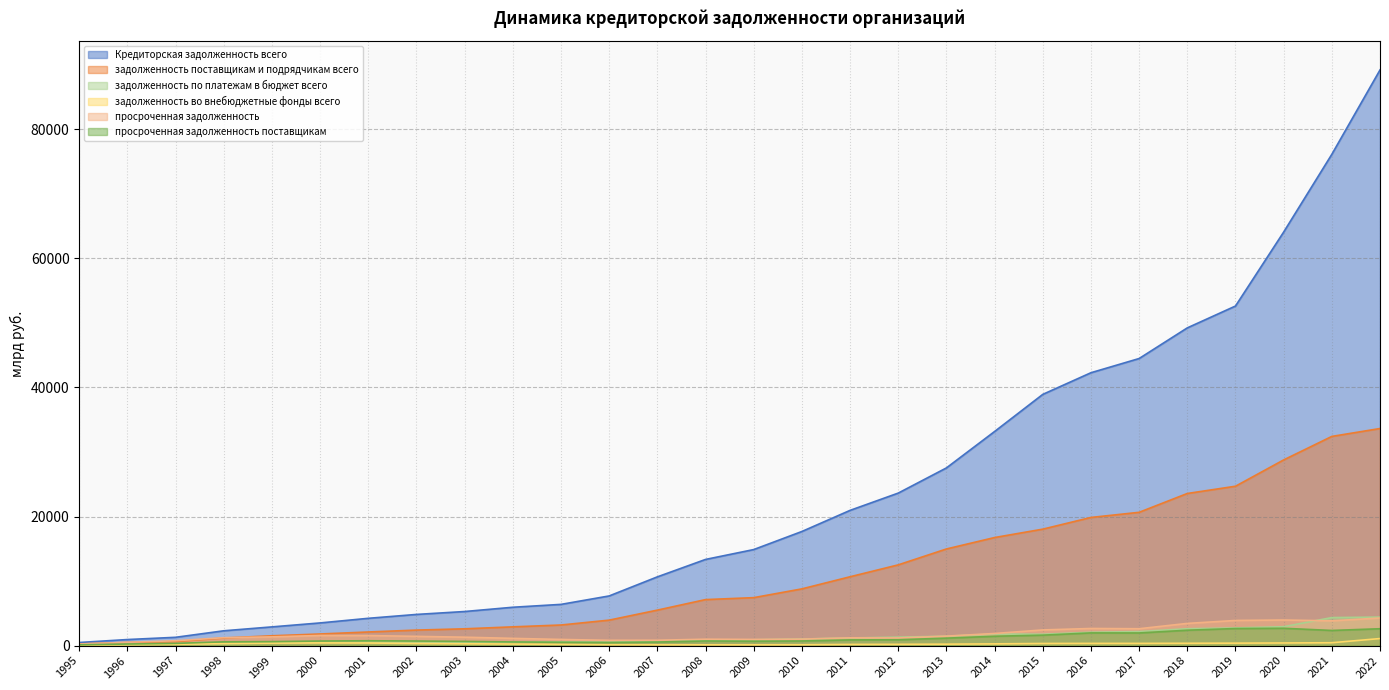

How many categories are shown in the chart?

28